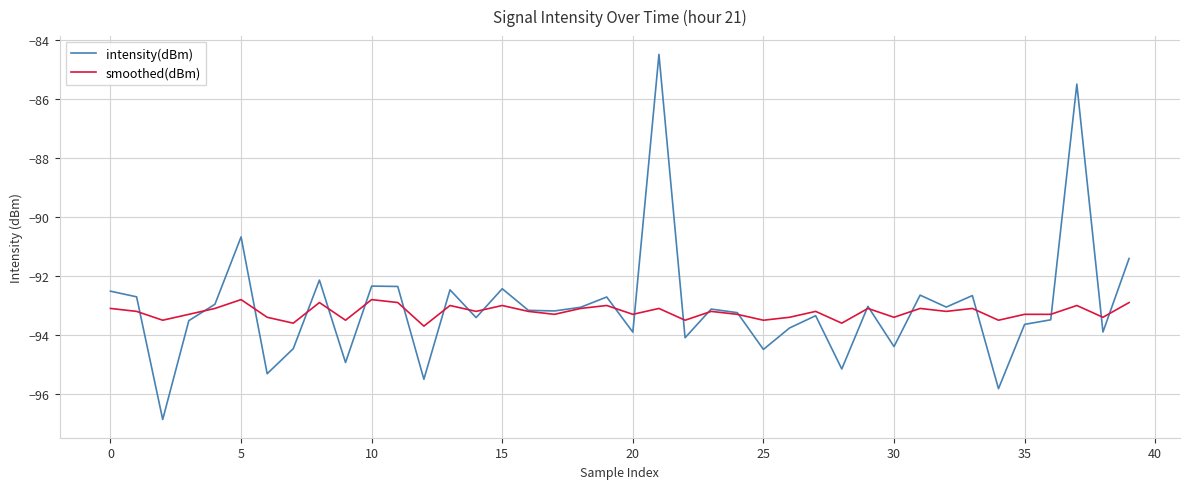

After their last crossing, which series has the higher values: intensity(dBm) or smoothed(dBm)?

intensity(dBm)